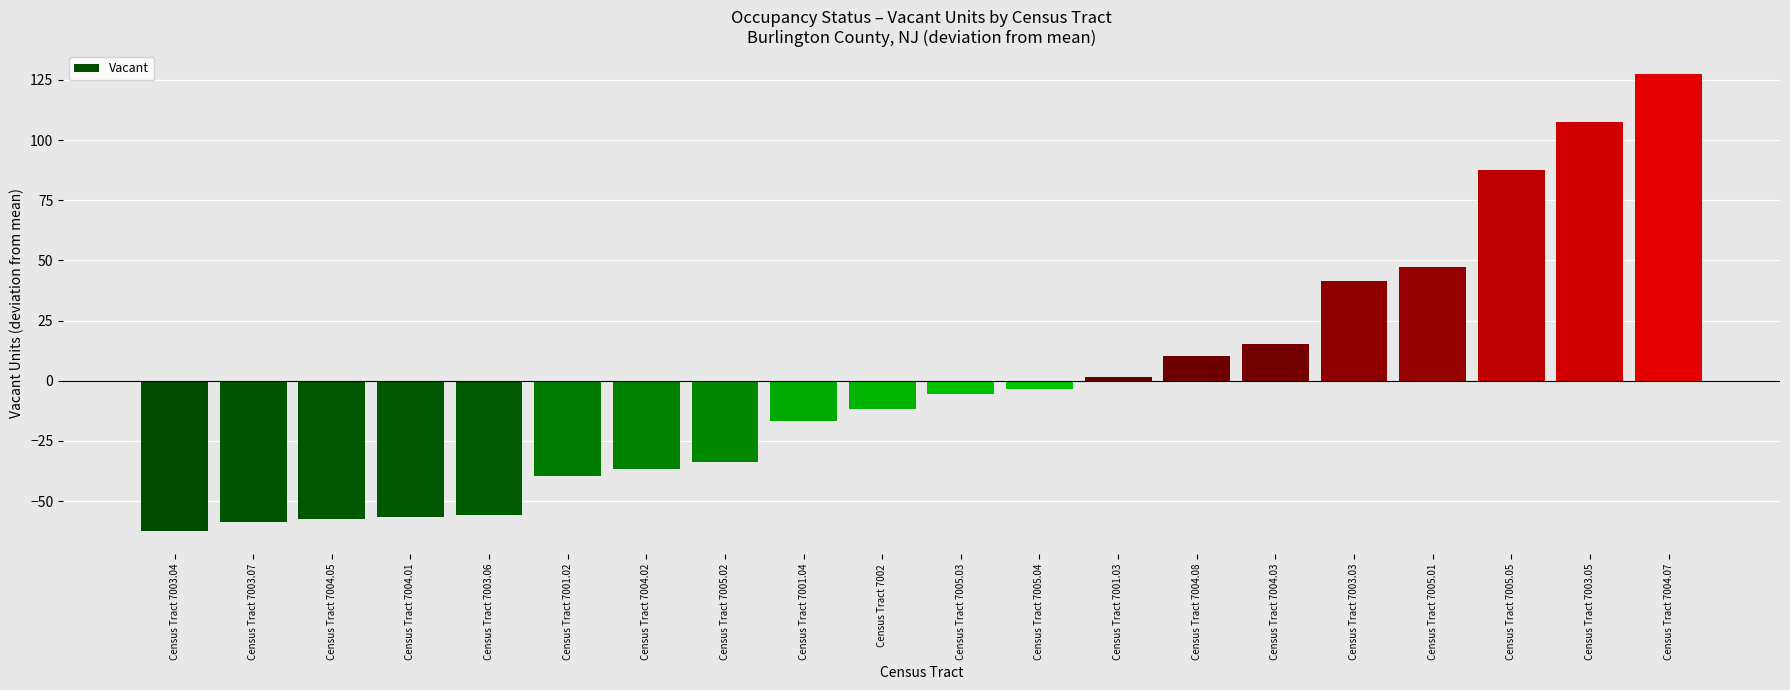

The chart shows a value of -33.6 at Census Tract 7005.02. True or false?

True